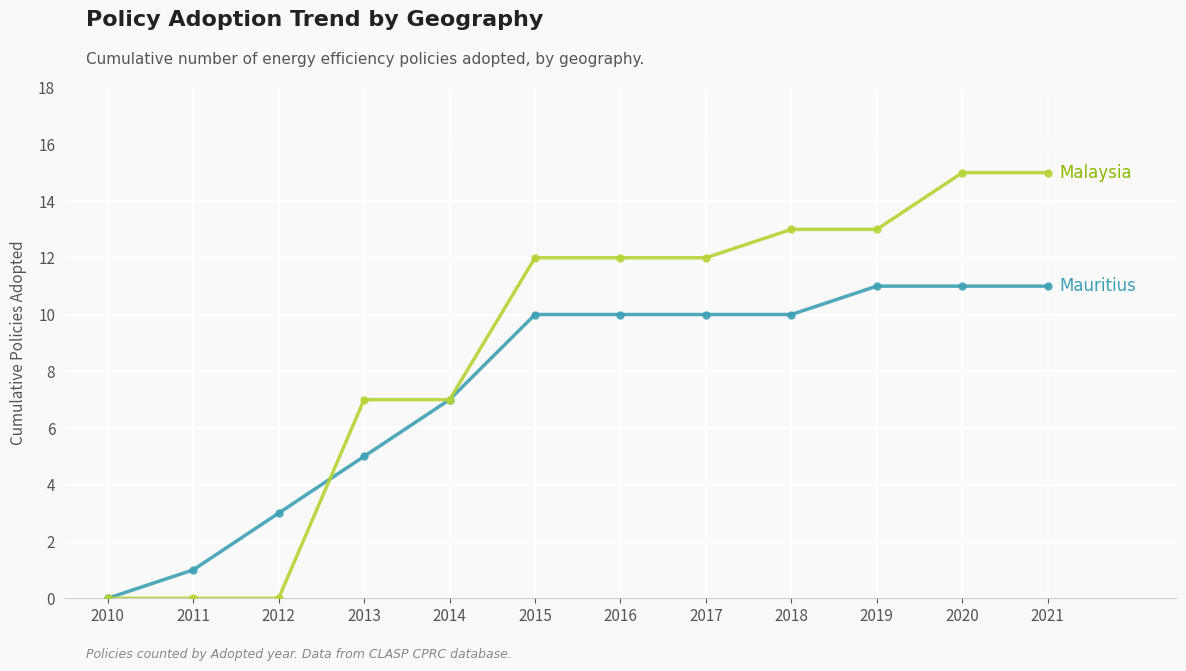

Reading left to right, transcribe all the data shown in this chart.

Mauritius: 2010=0	2011=1	2012=3	2013=5	2014=7	2015=10	2016=10	2017=10	2018=10	2019=11	2020=11	2021=11
Malaysia: 2010=0	2011=0	2012=0	2013=7	2014=7	2015=12	2016=12	2017=12	2018=13	2019=13	2020=15	2021=15